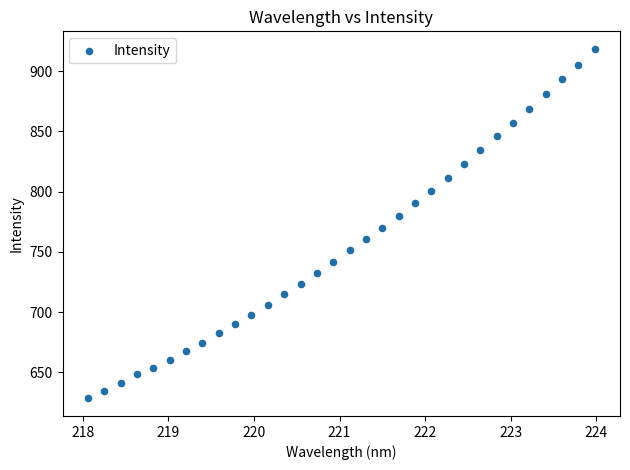

What is the range of Y values (max minus min)?

290.3